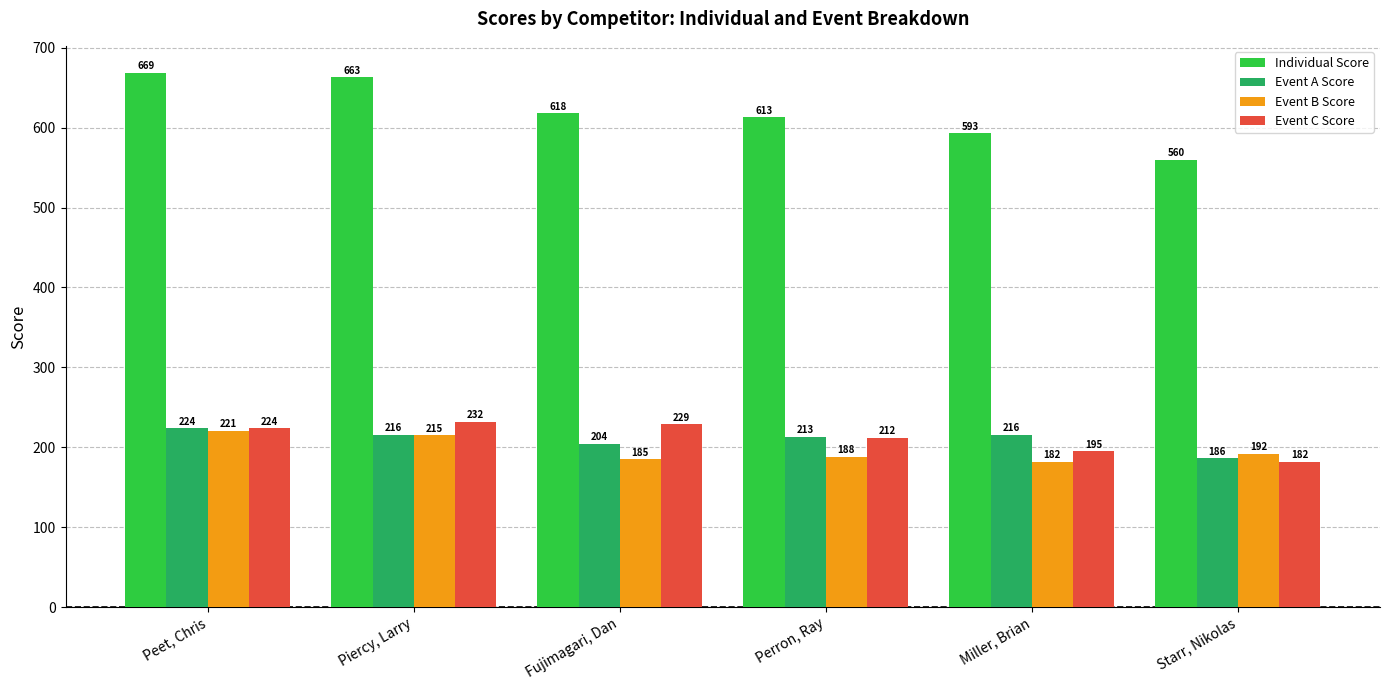

Reading left to right, transcribe all the data shown in this chart.

Individual Score: Peet, Chris=669	Piercy, Larry=663	Fujimagari, Dan=618	Perron, Ray=613	Miller, Brian=593	Starr, Nikolas=560
Event A Score: Peet, Chris=224	Piercy, Larry=216	Fujimagari, Dan=204	Perron, Ray=213	Miller, Brian=216	Starr, Nikolas=186
Event B Score: Peet, Chris=221	Piercy, Larry=215	Fujimagari, Dan=185	Perron, Ray=188	Miller, Brian=182	Starr, Nikolas=192
Event C Score: Peet, Chris=224	Piercy, Larry=232	Fujimagari, Dan=229	Perron, Ray=212	Miller, Brian=195	Starr, Nikolas=182